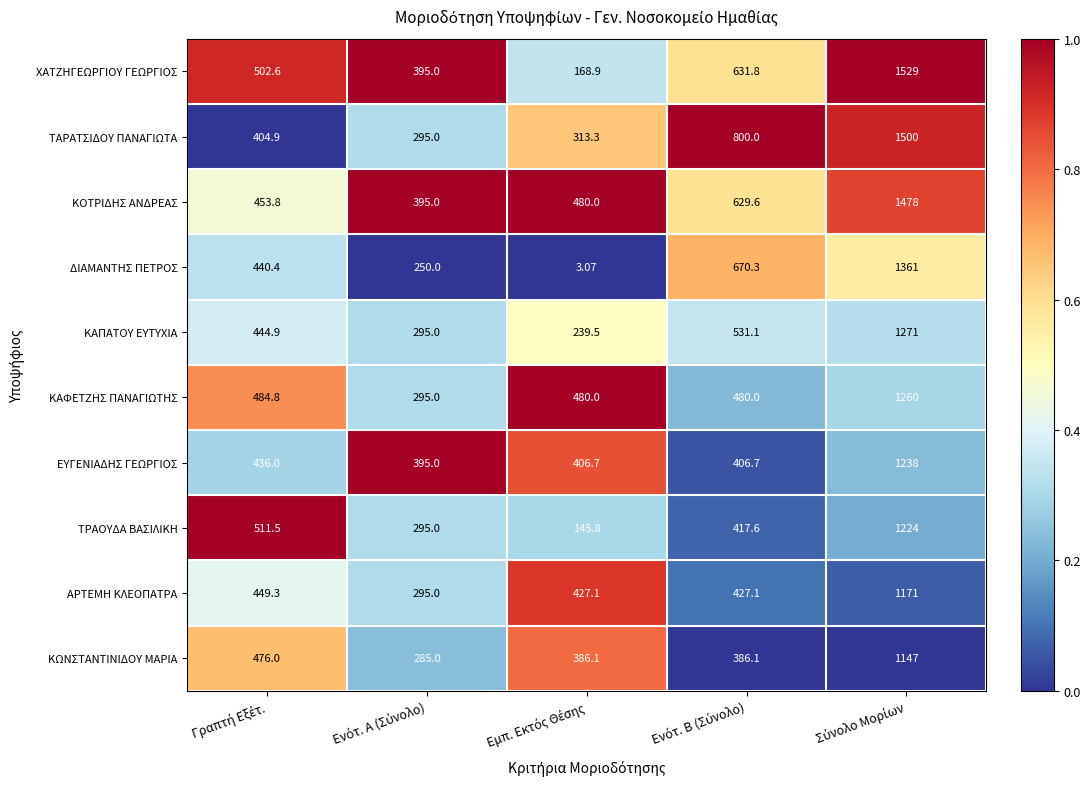

Which series has the largest range (max minus min)?

ΧΑΤΖΗΓΕΩΡΓΙΟΥ ΓΕΩΡΓΙΟΣ